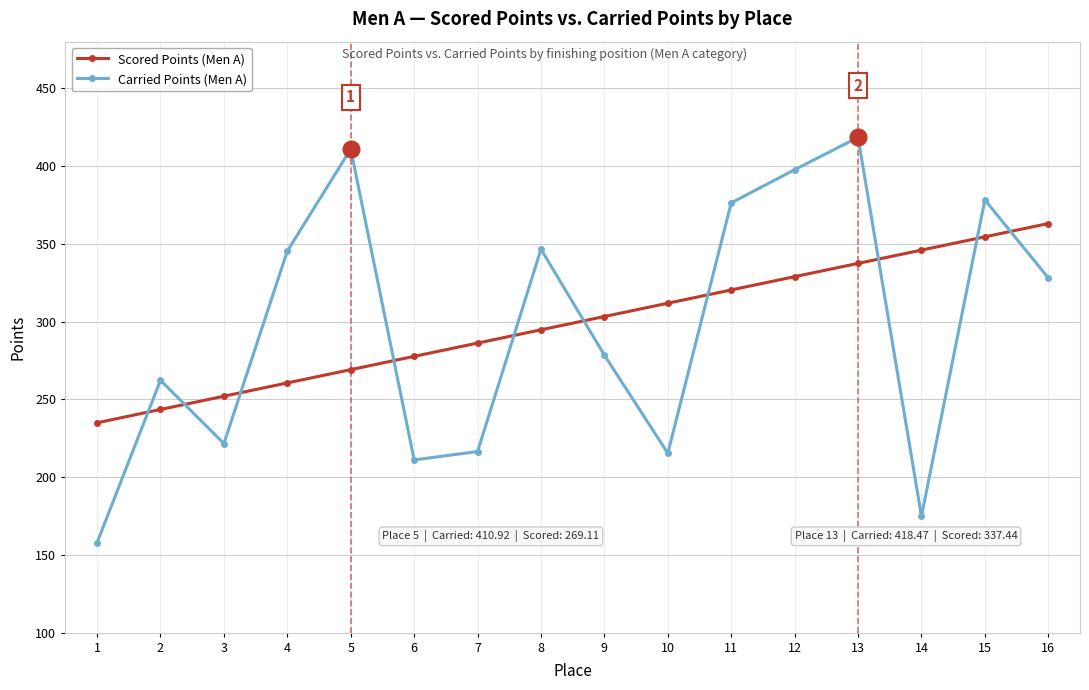

True or false: Scored Points (Men A) and Carried Points (Men A) intersect in this chart.

True